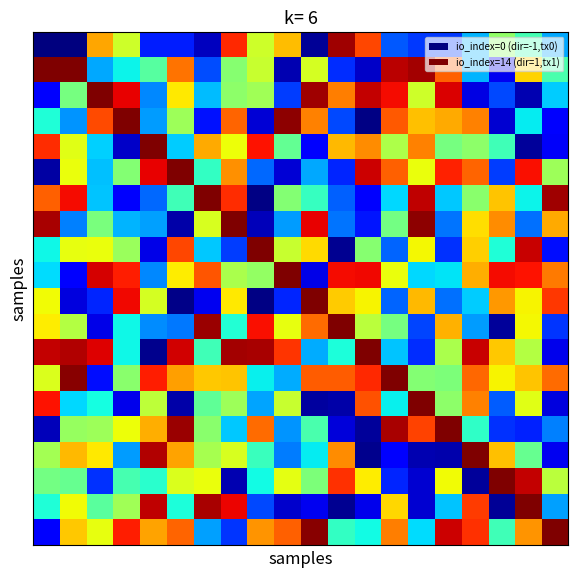

At which category is the sum across all series the highest?

7